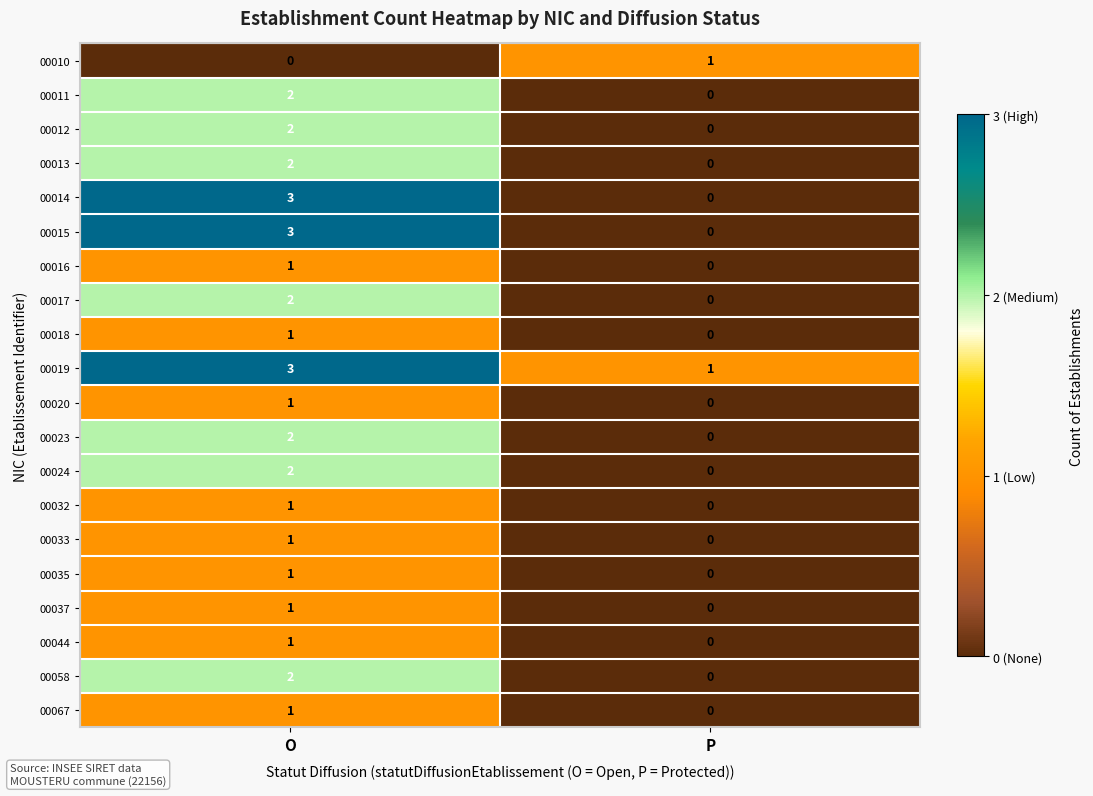

True or false: 00013 has a value of 0 at P.

True